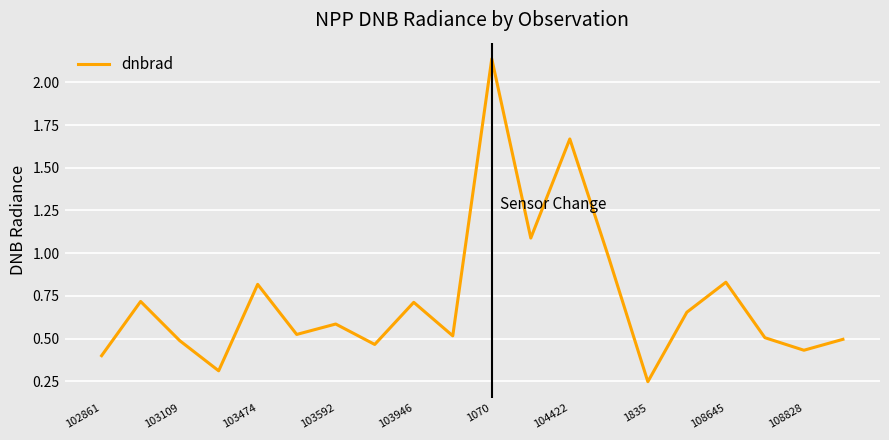

What is the difference between the maximum and minimum values?

1.9